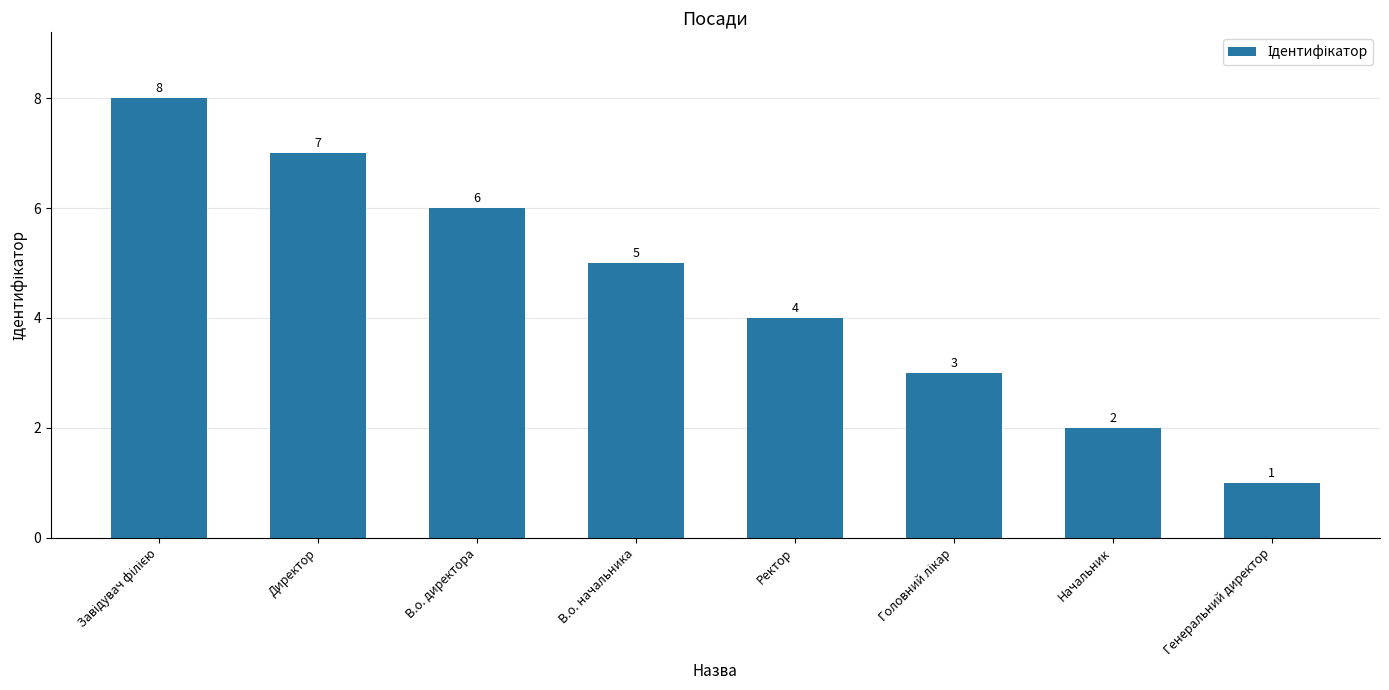

How many bars are there in total?

8